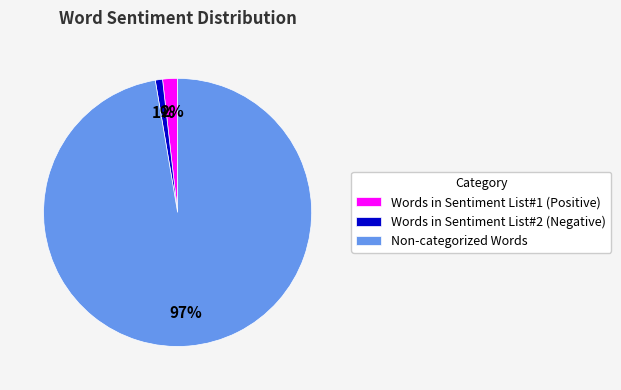

The Words in Sentiment List#2 (Negative) slice represents 1% of the pie. True or false?

True